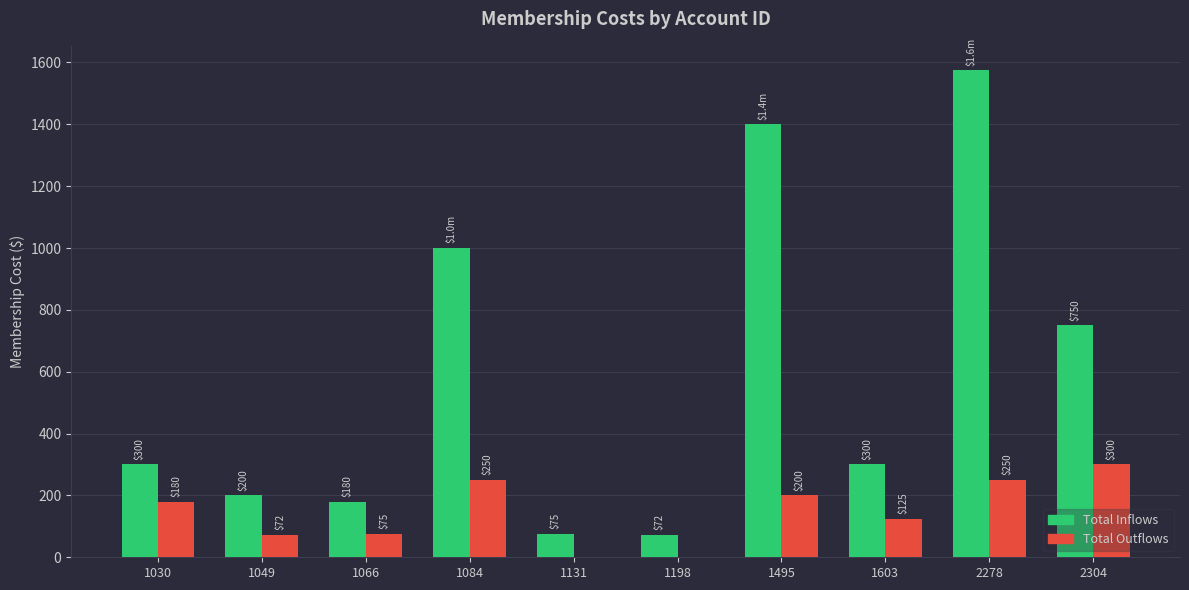

Between 1030 and 1603, which series saw the biggest shift?

Total Outflows